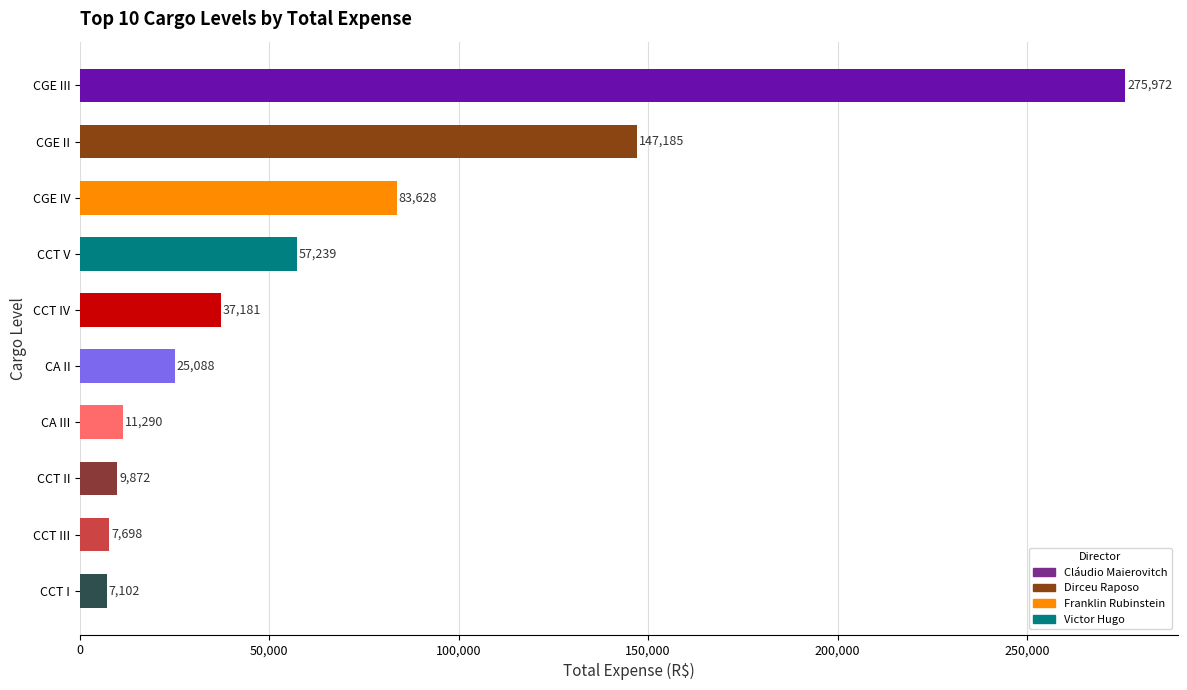

At which label is the value closest to 141537?

CGE II